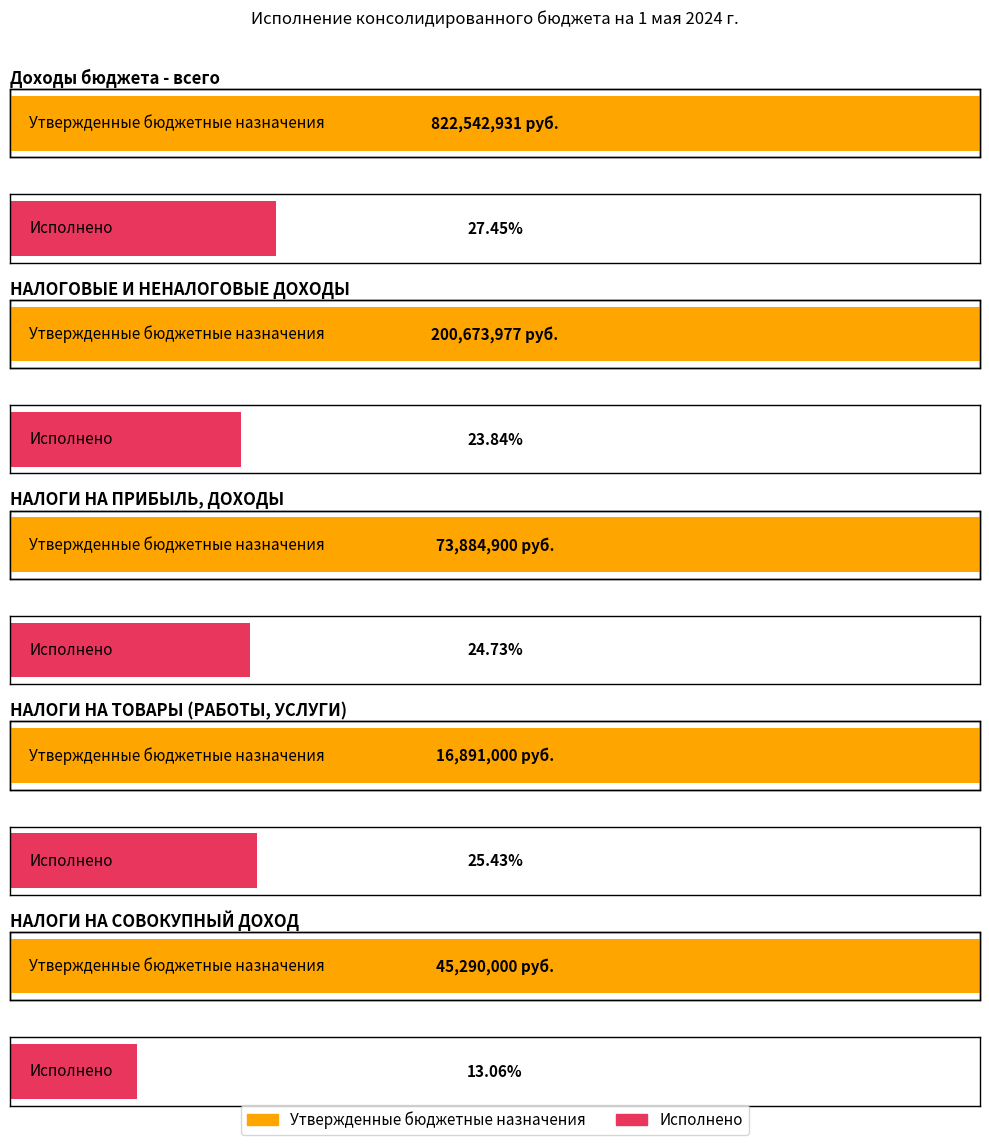

How many groups of bars are there?

5